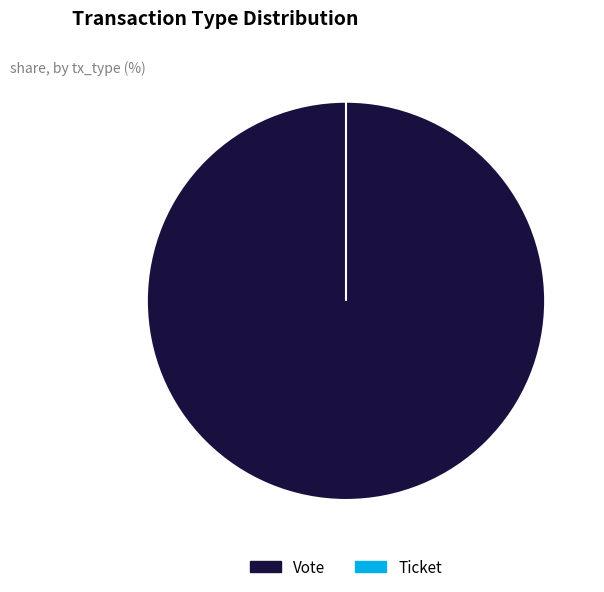

True or false: Ticket accounts for 1% of the total.

False